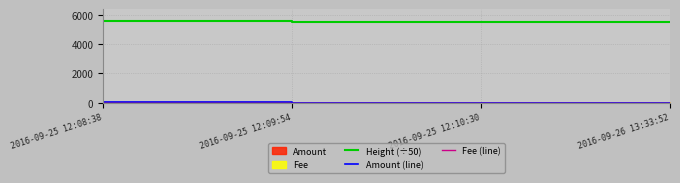

Reading left to right, transcribe all the data shown in this chart.

Height (÷50): 5553.7	5546.1	5546.1	5546.0
Amount (line): 19.0	5.0	5.0	10.0
Fee (line): 1.0	1.0	1.0	1.0